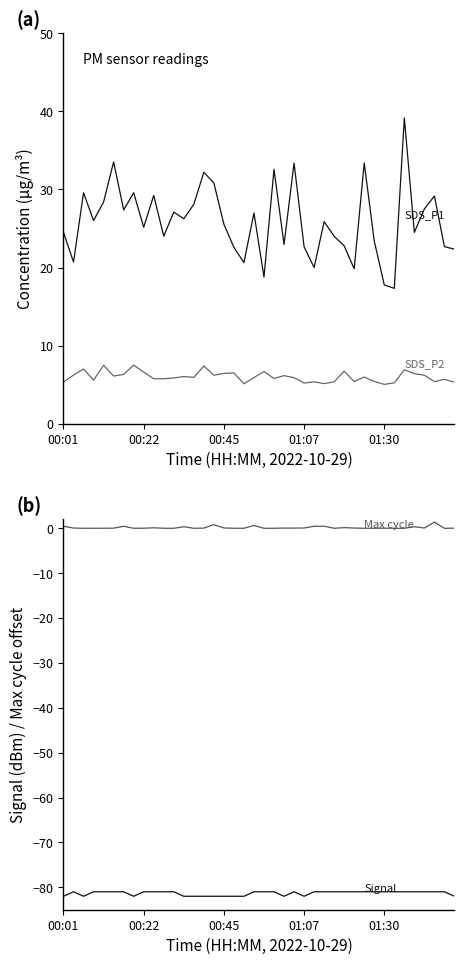

What is the difference between the highest and lowest values at 38?

103.7